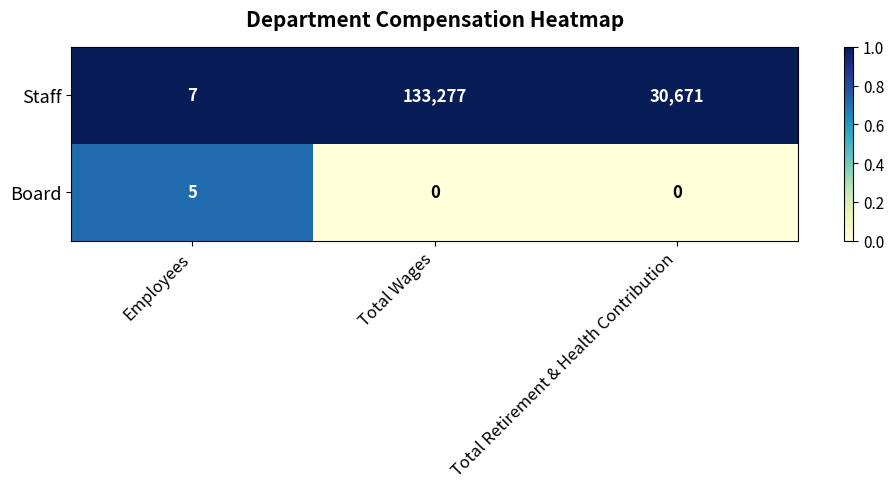

Reading left to right, list all the values displayed in this chart.

Staff: Employees=7	Total Wages=133277	Total Retirement & Health Contribution=30671
Board: Employees=5	Total Wages=0	Total Retirement & Health Contribution=0